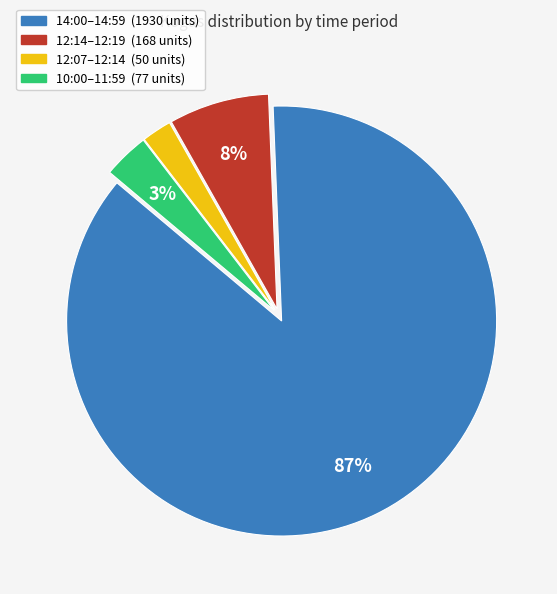

To the nearest percent, what is the average slice percentage?

25%